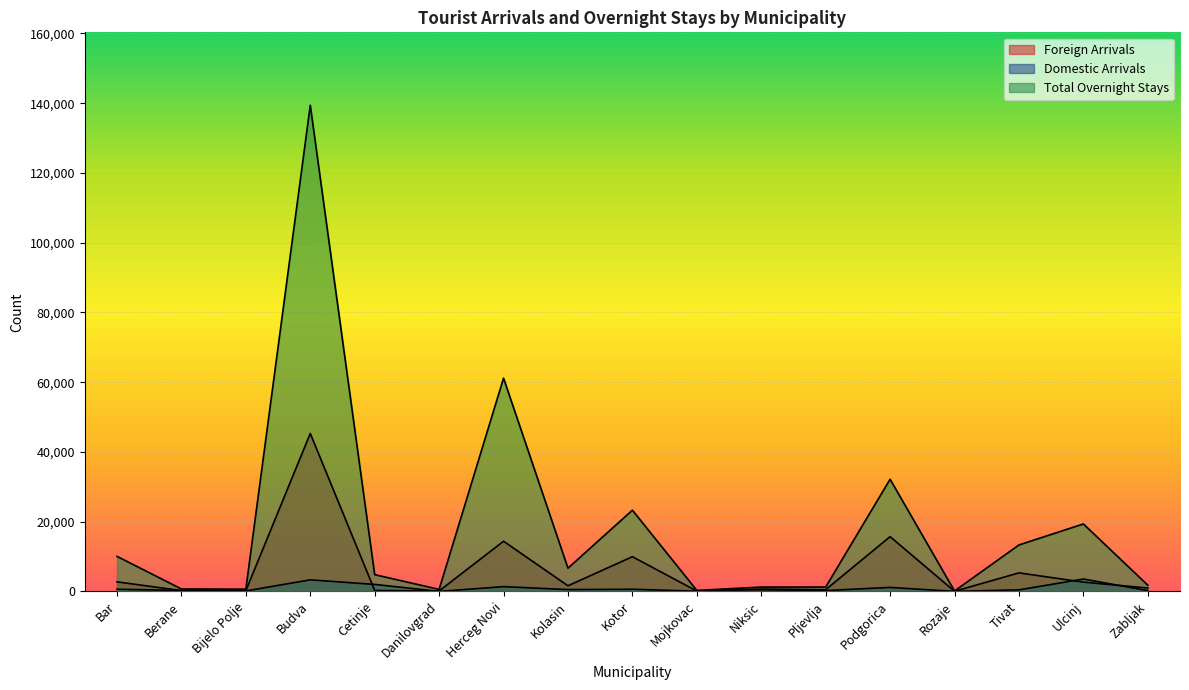

Between Berane and Kolasin, which series saw the biggest shift?

Total Overnight Stays